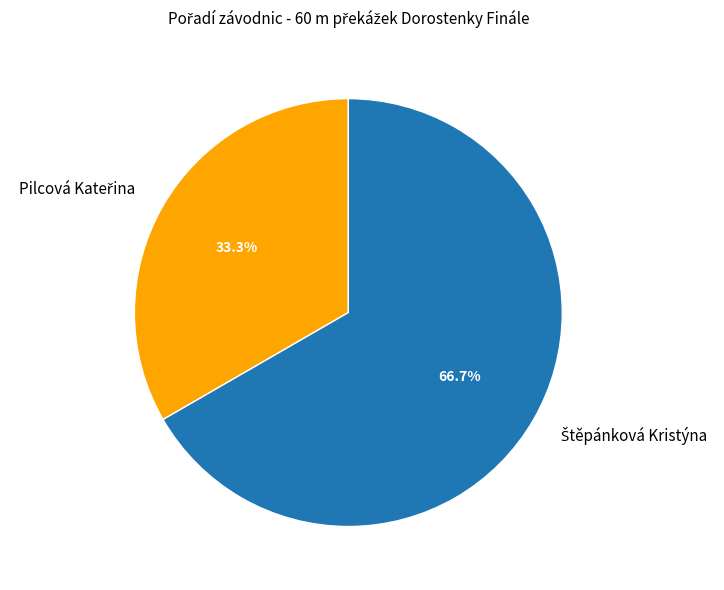

Is there any slice that represents more than half of the pie?

Yes